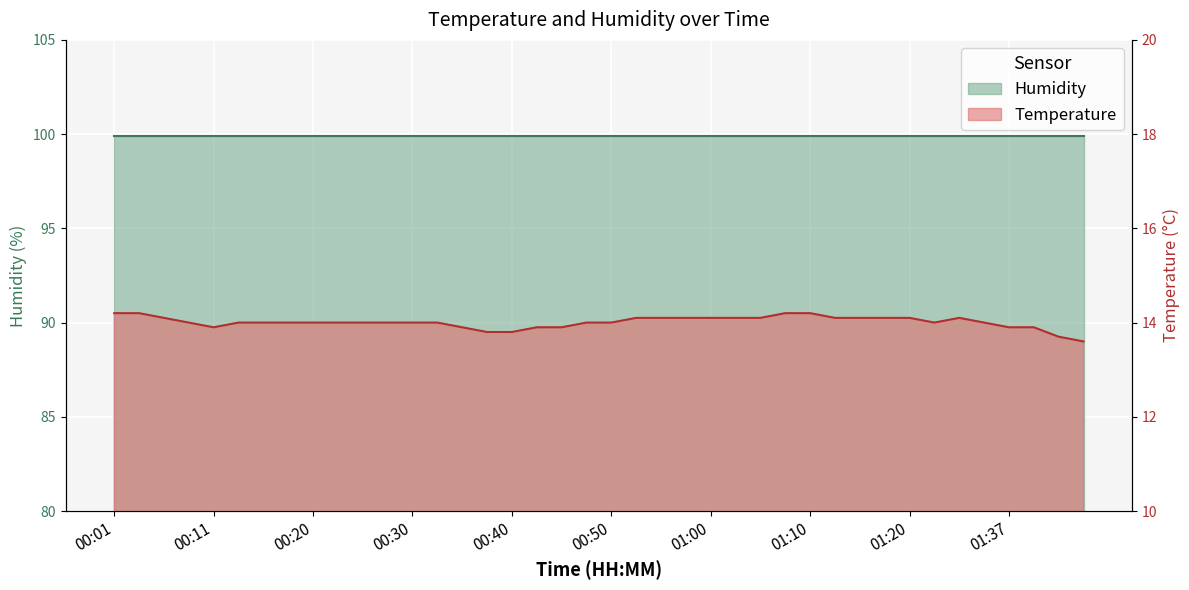

The chart shows a value of 14.1 at 00:53. True or false?

True